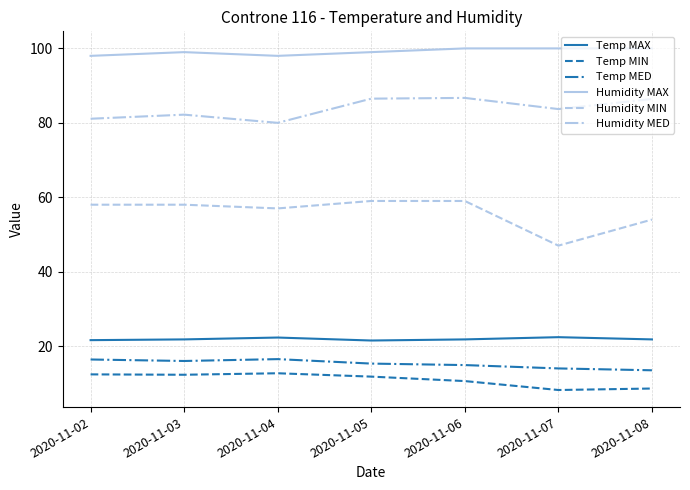

Is this an area chart (filled region under the line)?

No